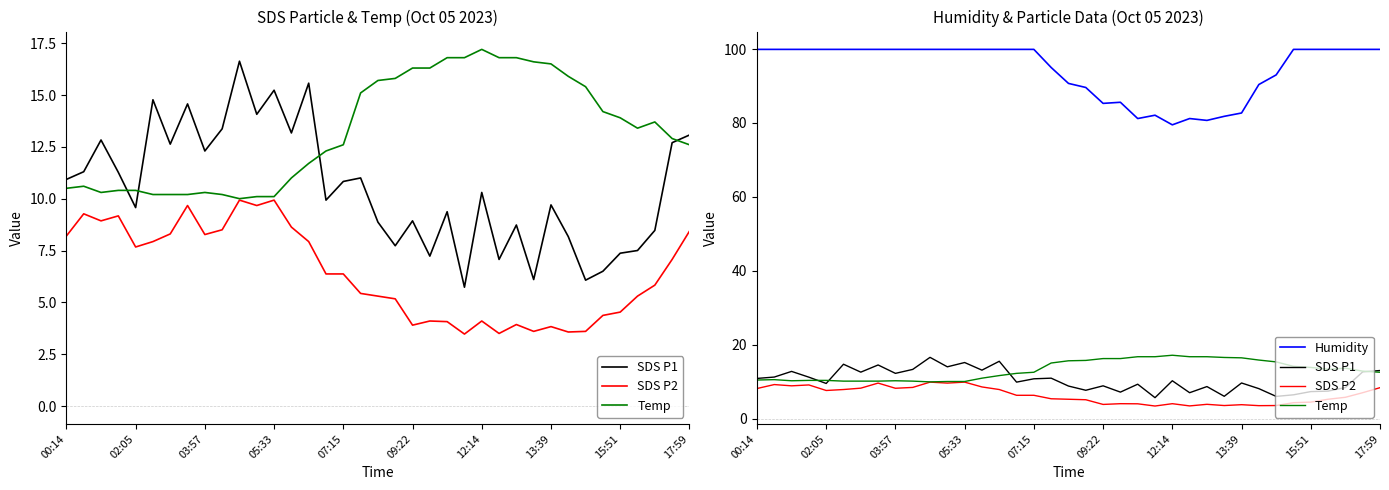

What are all the series names shown in the legend?

SDS P1, SDS P2, Temp, Humidity